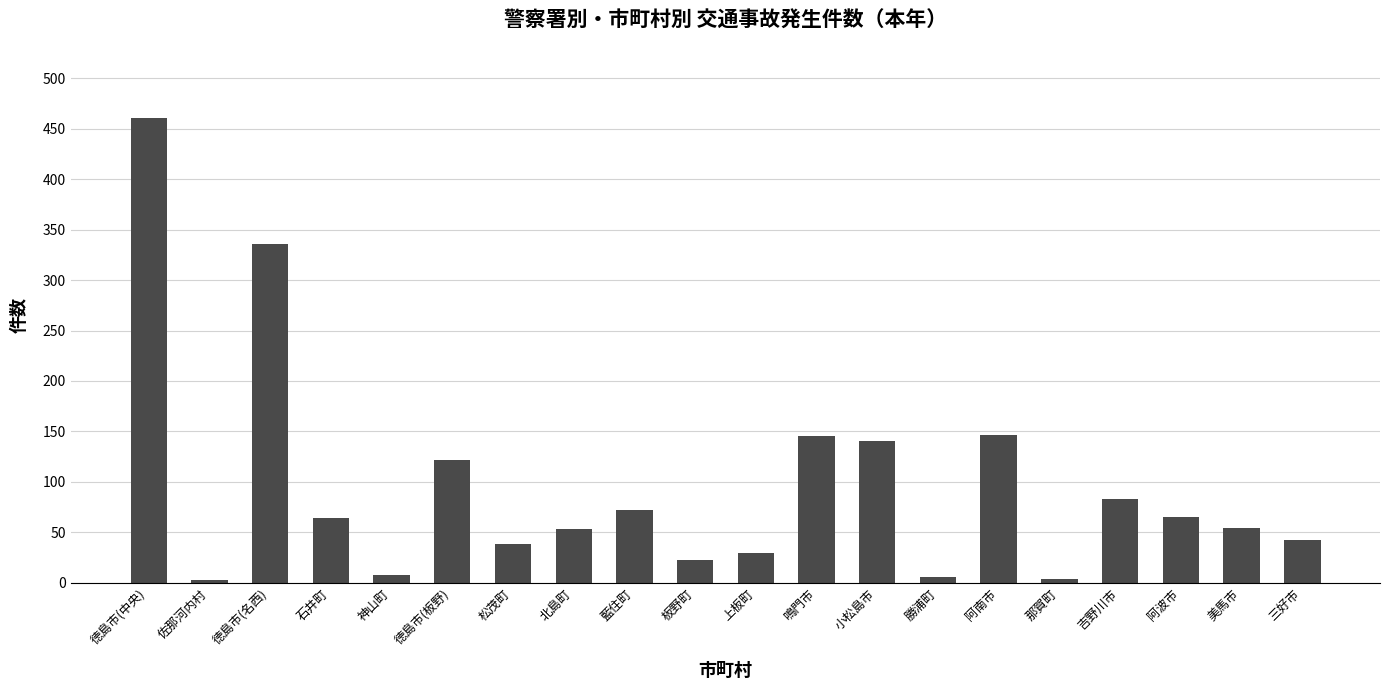

Which label corresponds to the largest value in the chart?

徳島市(中央)